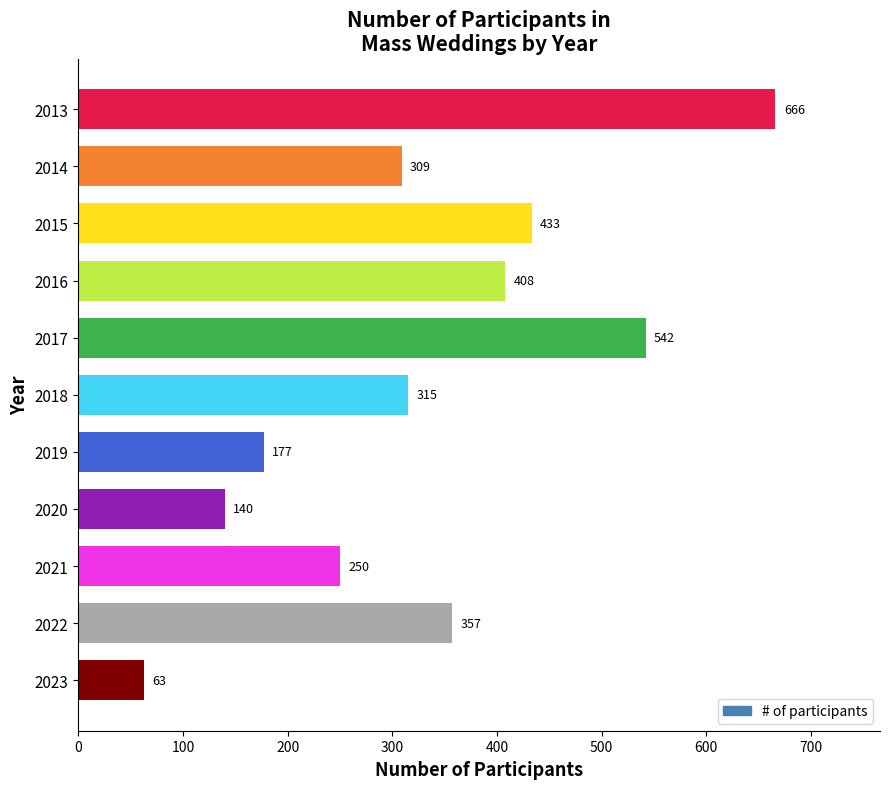

List the labels in order of value, smallest first.

2023, 2020, 2019, 2021, 2014, 2018, 2022, 2016, 2015, 2017, 2013